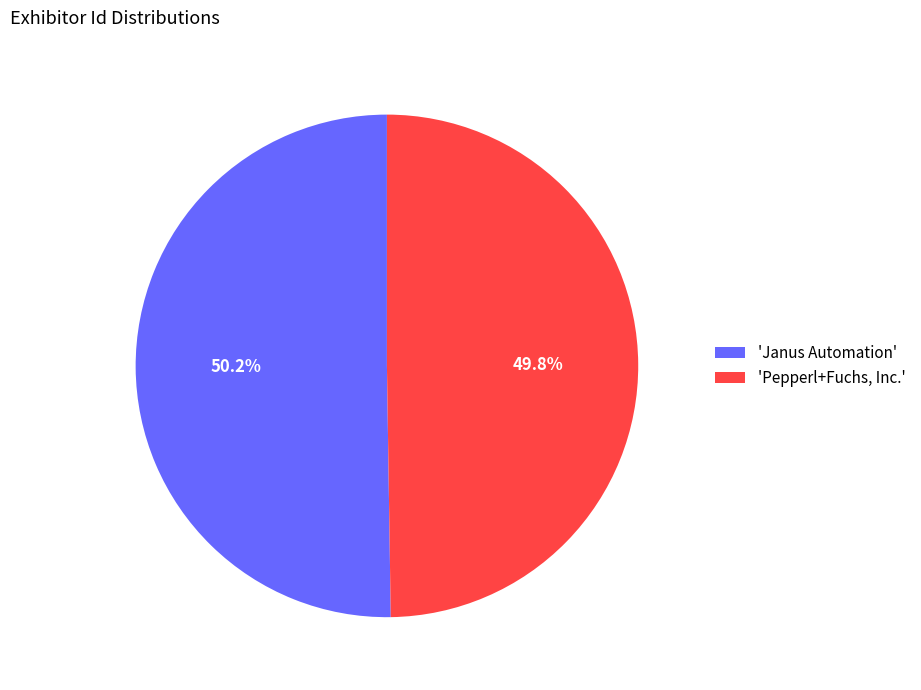

What is the ratio of the value at 'Janus Automation' to the value at 'Pepperl+Fuchs, Inc.'?

1.0